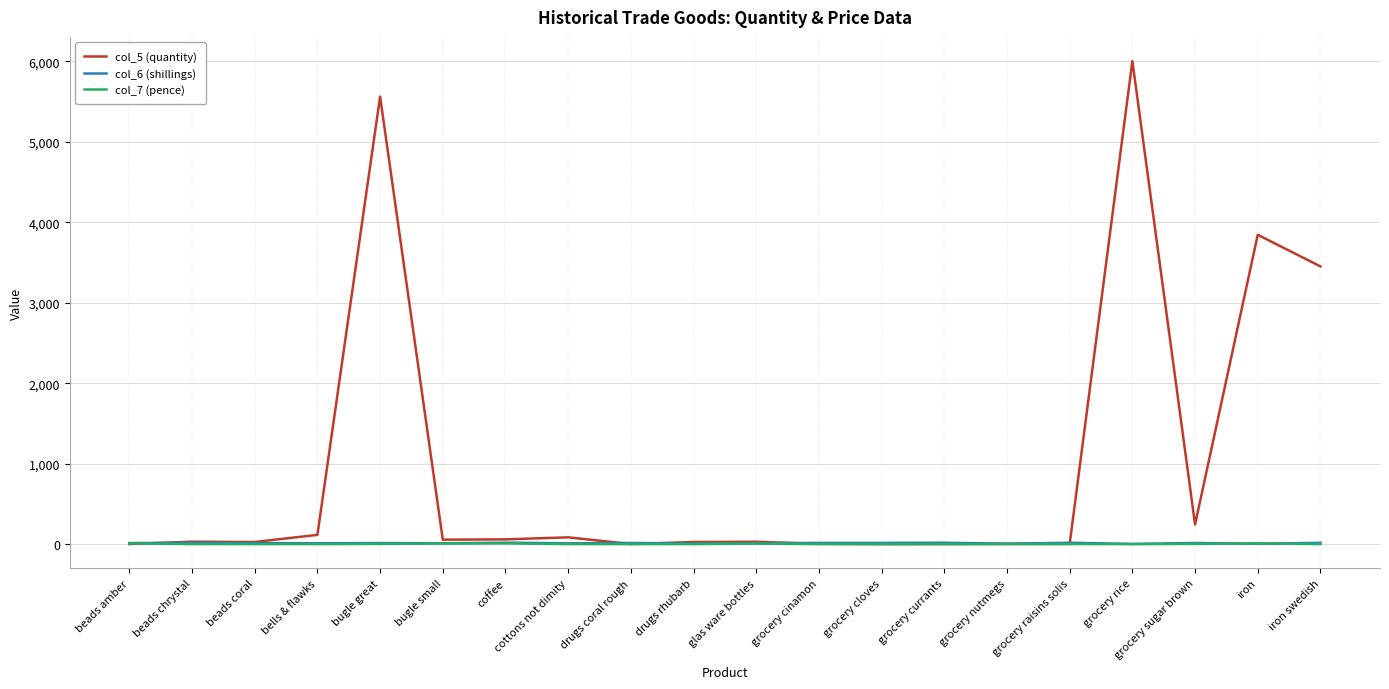

What position from the right is drugs rhubarb?

11